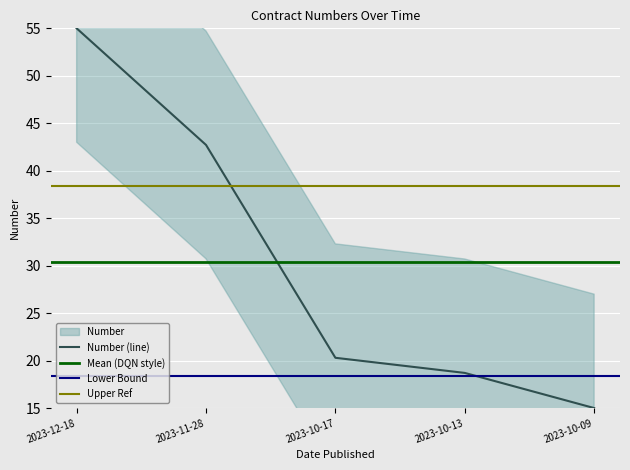

Reading left to right, what are all the values shown in this chart?

2023-12-18=55.0	2023-11-28=42.7	2023-10-17=20.3	2023-10-13=18.7	2023-10-09=15.0